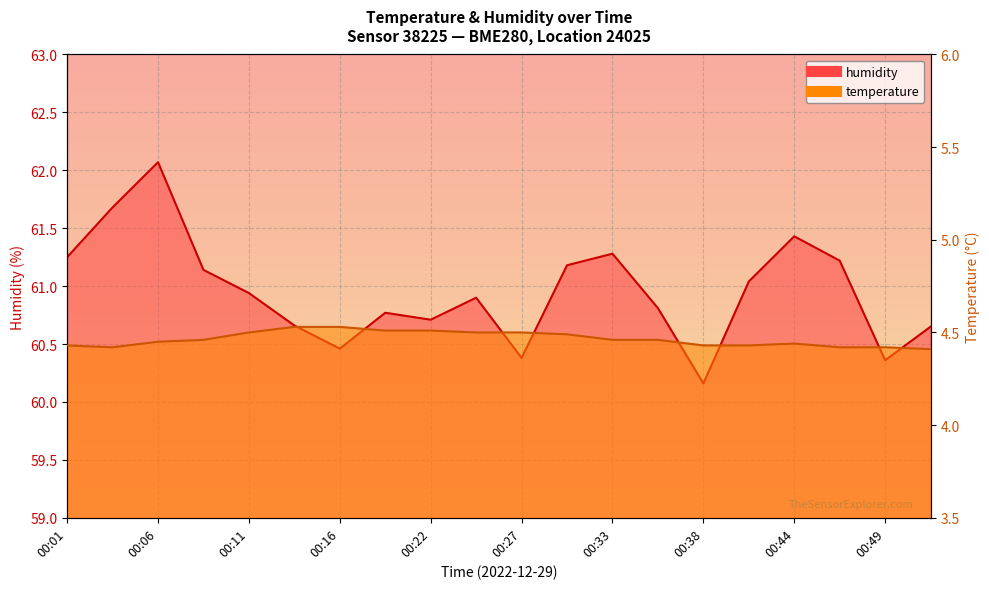

What value does the temperature series have at 00:03?

4.4